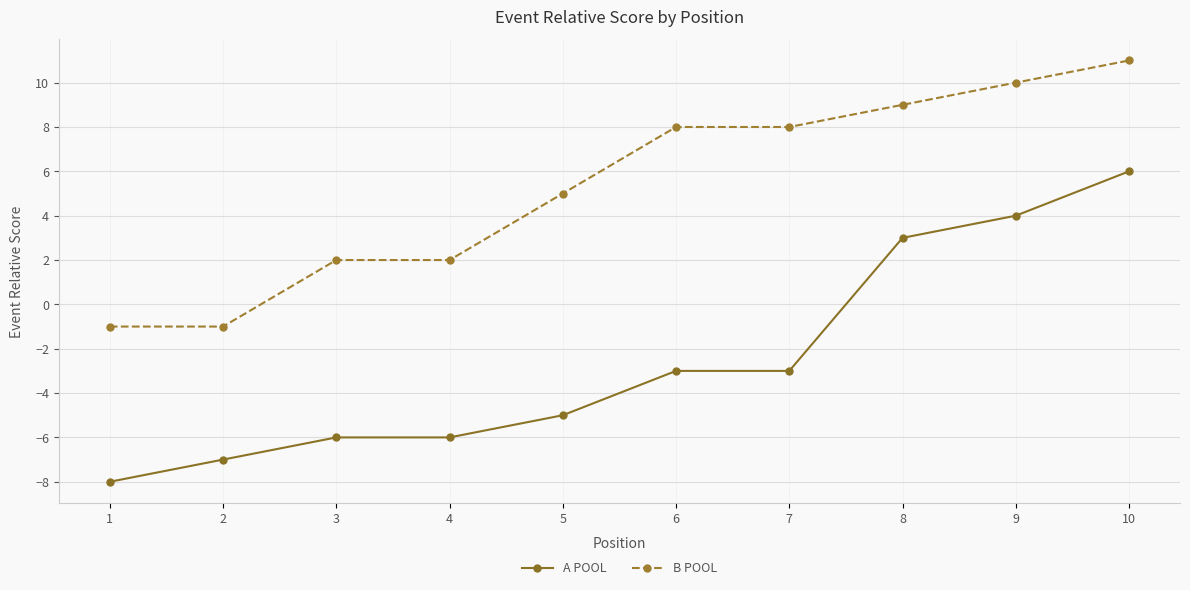

True or false: A POOL and B POOL cross at least once.

False